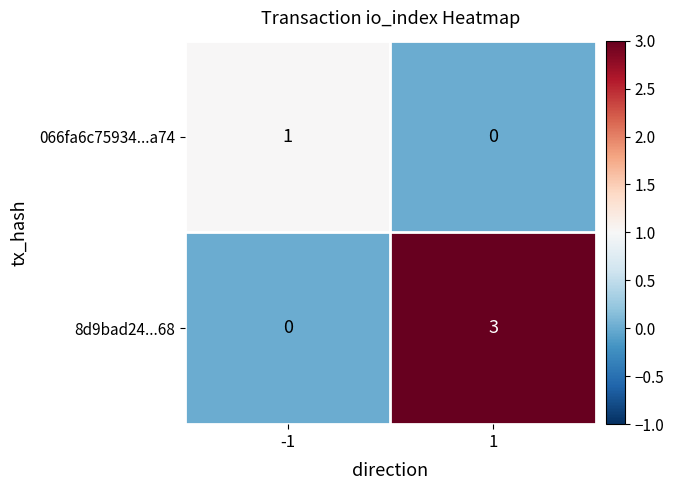

Is the value of 8d9bad24...68 at -1 greater than the value of 066fa6c75934...a74 at -1?

No